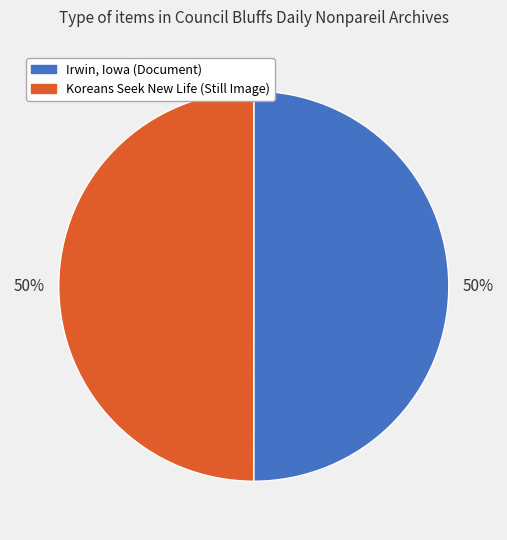

Approximately how many times larger is the value at Irwin, Iowa (Document) compared to Koreans Seek New Life (Still Image)?

1.0